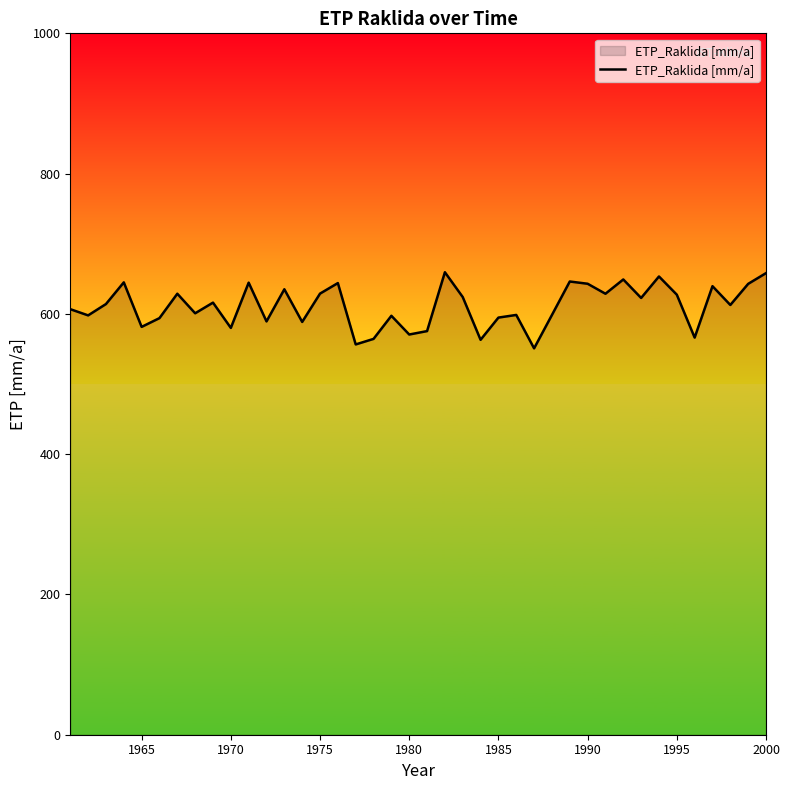

How many lines are shown in the chart?

1